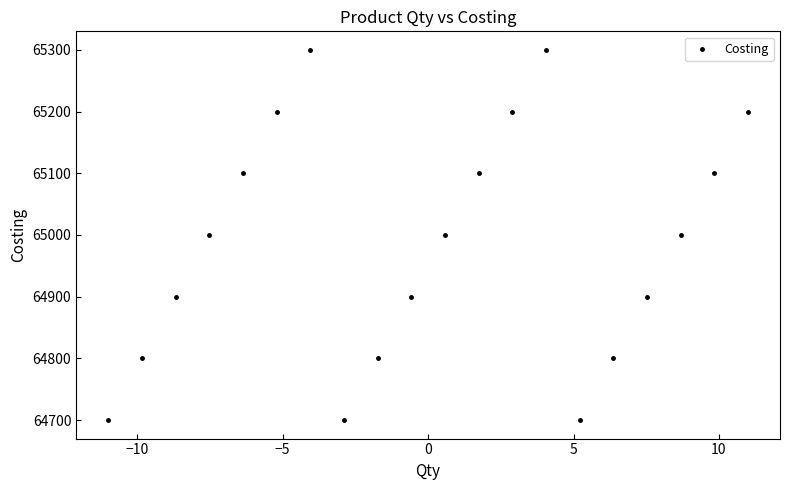

What is the range of Y values (max minus min)?

600